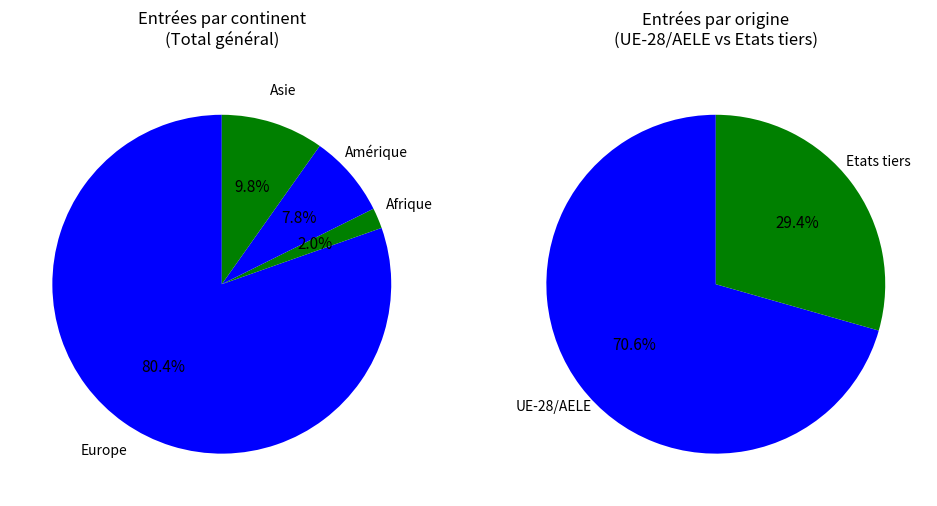

True or false: Europe accounts for 80% of the total.

True